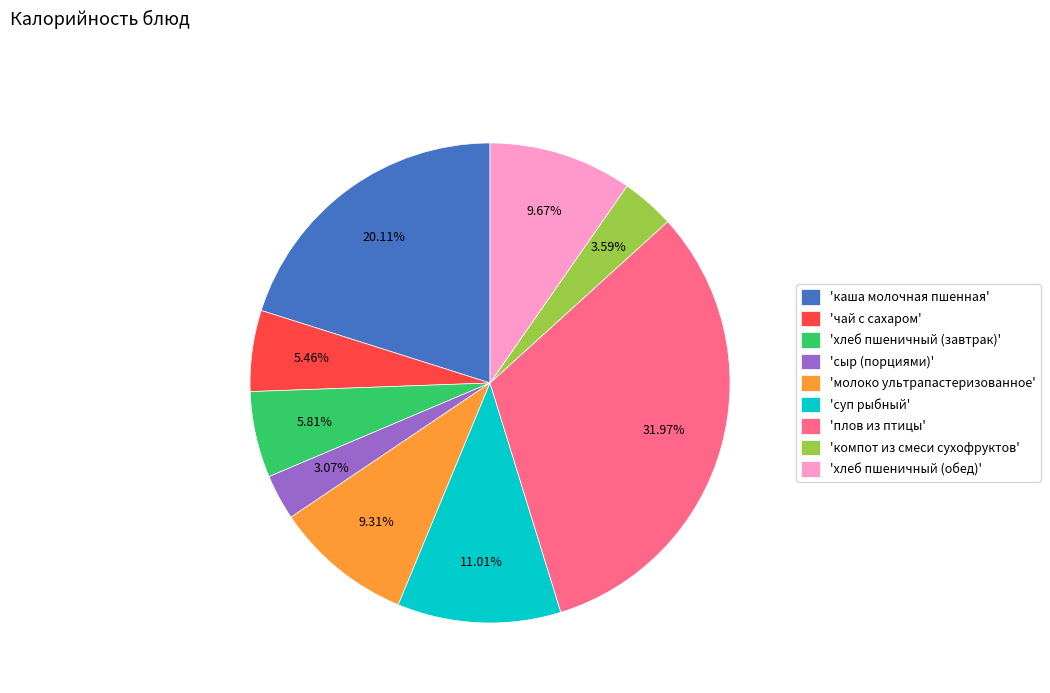

What is the ratio of the value at 'суп рыбный' to the value at 'сыр (порциями)'?

3.6